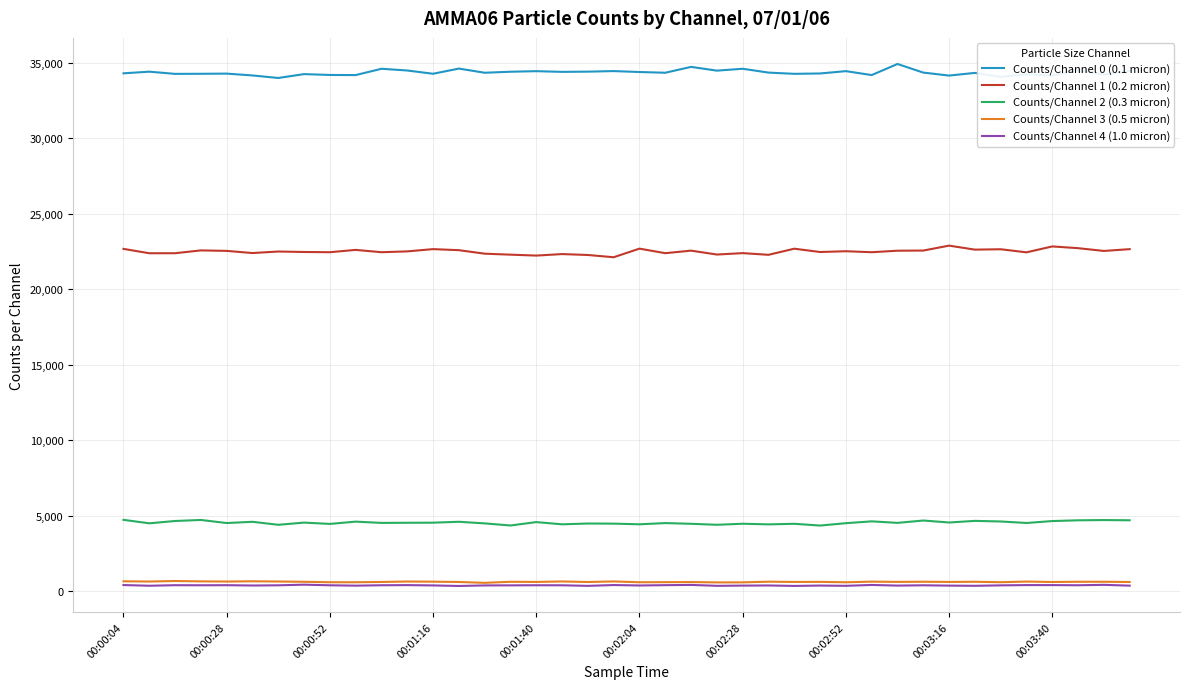

Does the chart have visible grid lines?

Yes